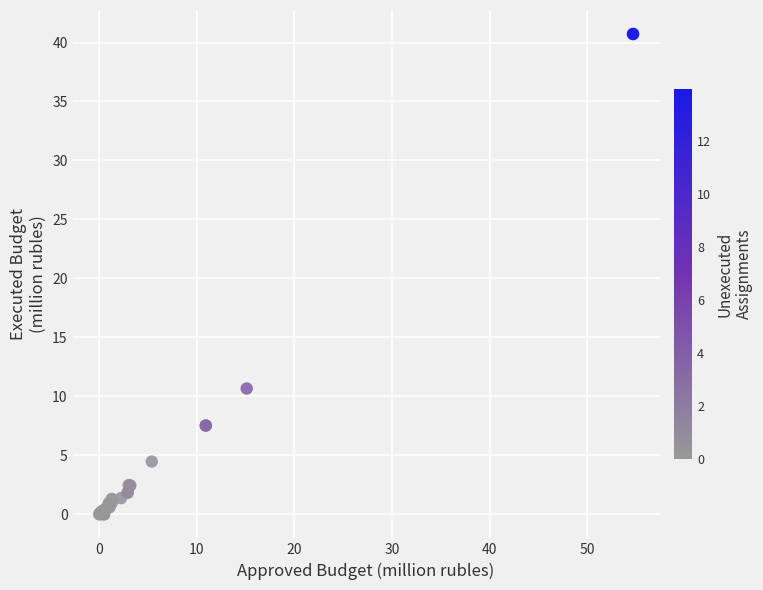

What Y value in the scatter plot is closest to 20?

10.7